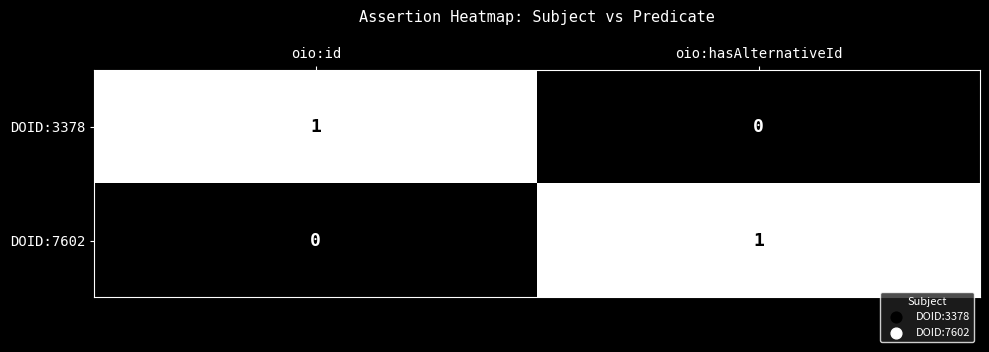

What is the greatest value displayed?

1